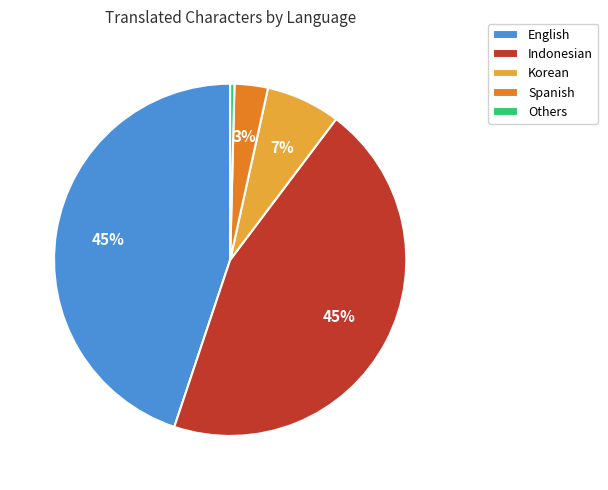

Which category has the smallest portion of the pie?

Others